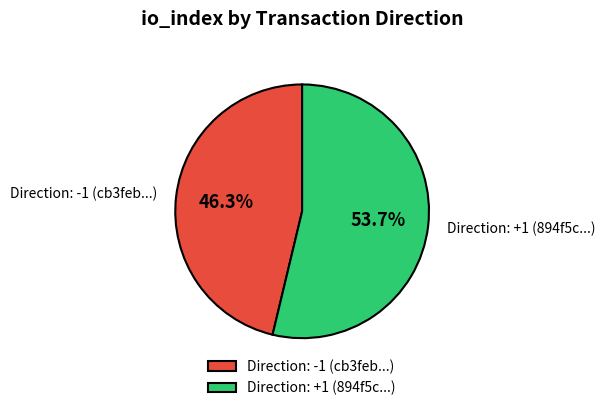

What is the largest slice in the pie chart?

Direction: +1 (894f5c...)